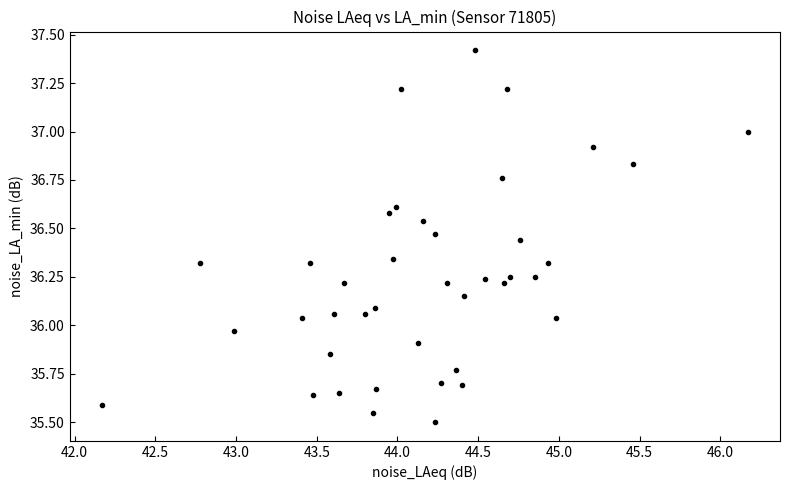

What is the range of Y values (max minus min)?

1.9